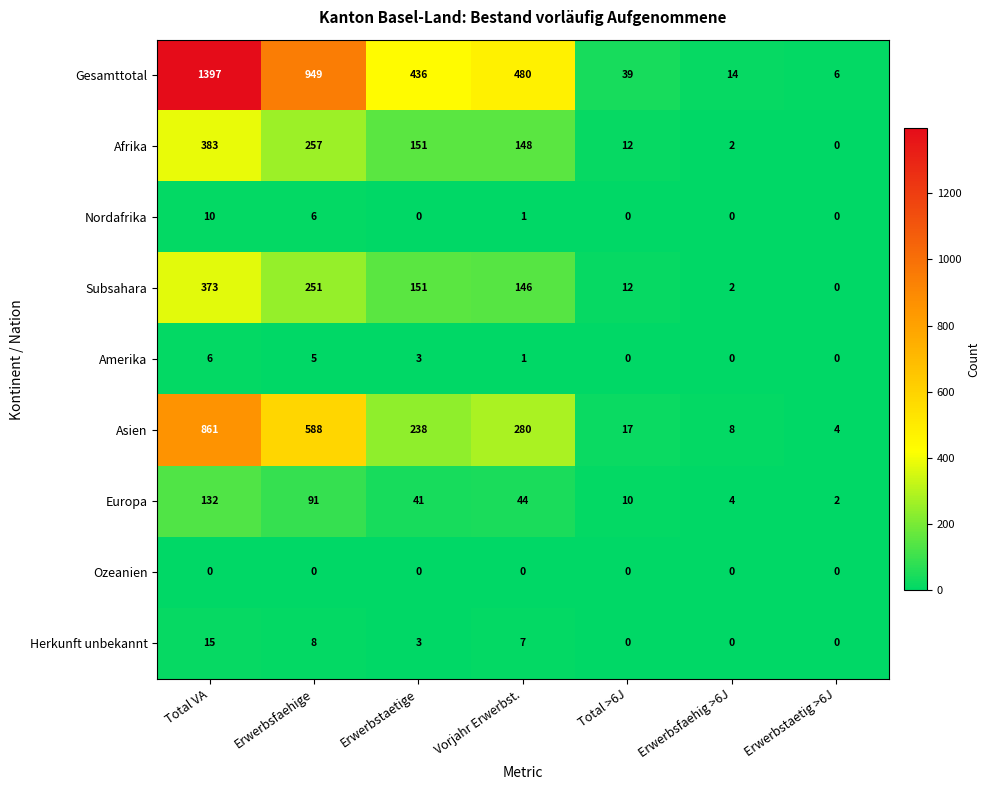

List the series in order of their peak value, highest first.

Gesamttotal, Asien, Afrika, Subsahara, Europa, Herkunft unbekannt, Nordafrika, Amerika, Ozeanien